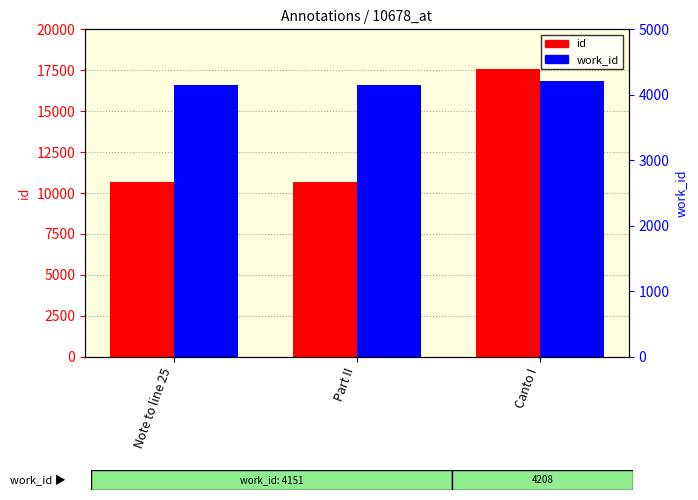

The id series shows 18682 at Note to line 25. True or false?

False